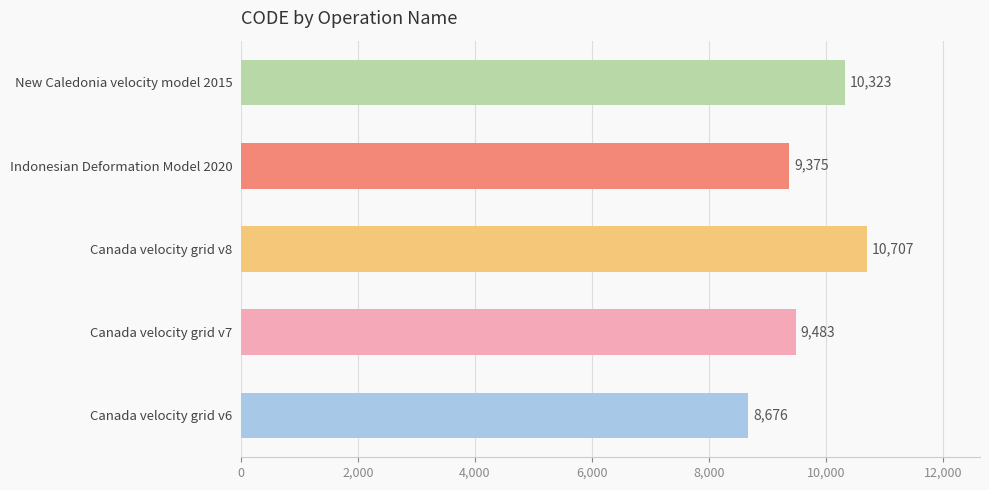

The value at Canada velocity grid v8 is 2736. True or false?

False